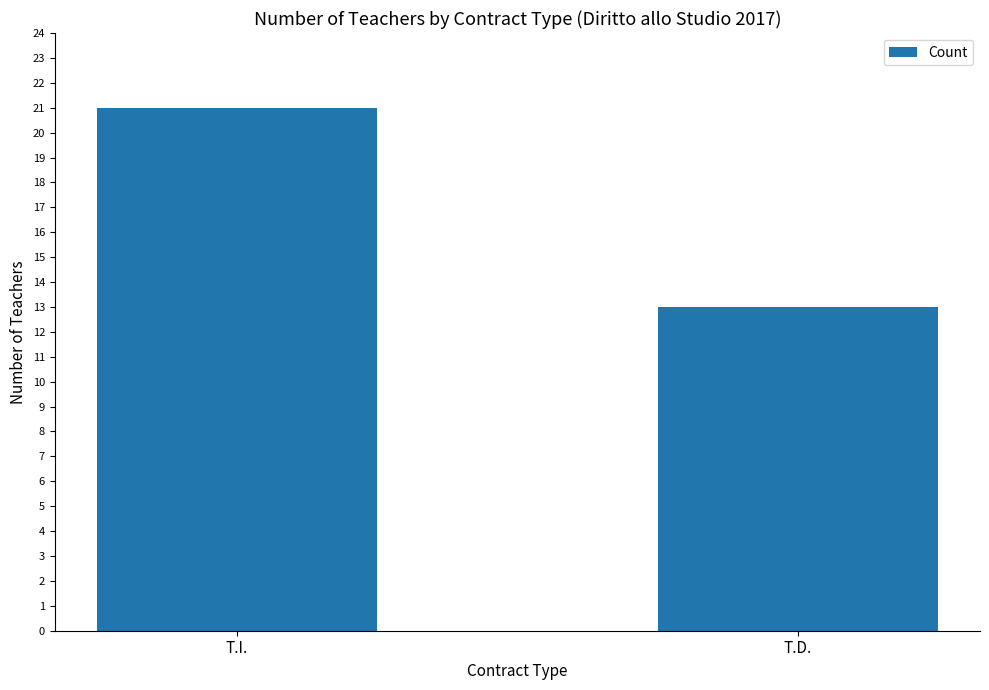

What is the average value?

17